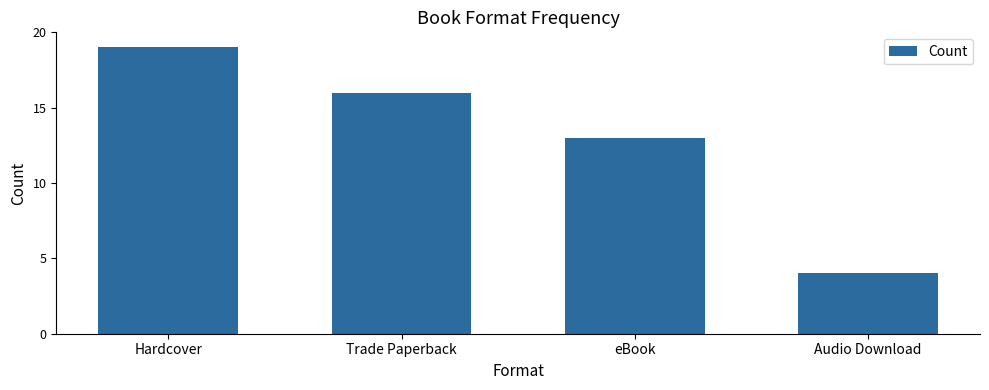

Which has a higher value, Audio Download or eBook?

eBook